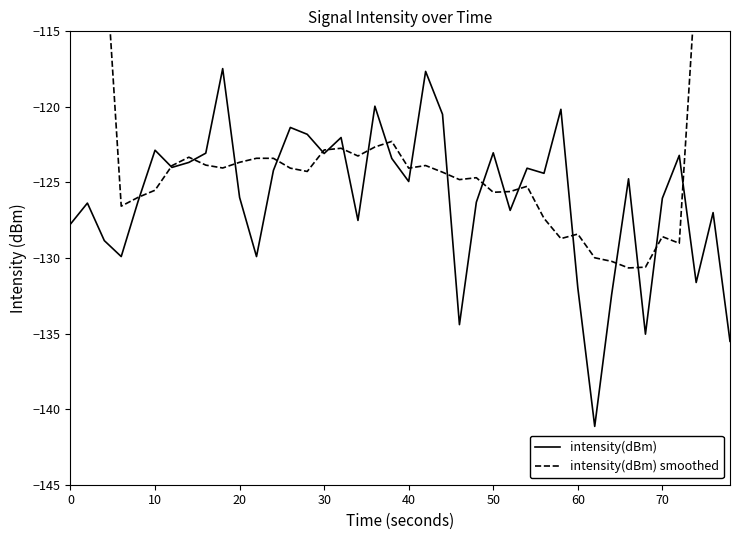

What is the maximum value for intensity(dBm)?

-117.5